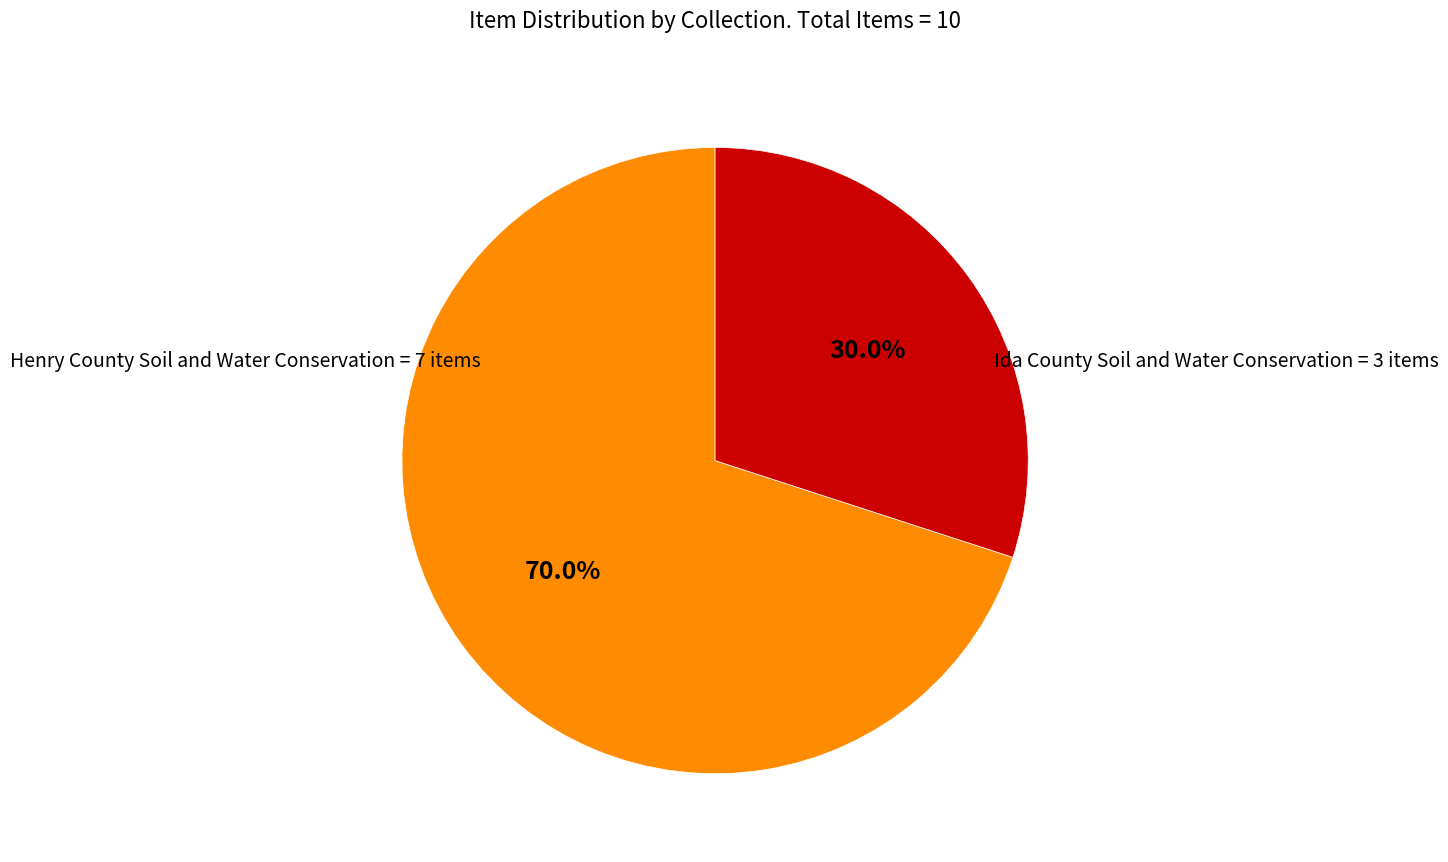

Does any single category account for the majority?

Yes